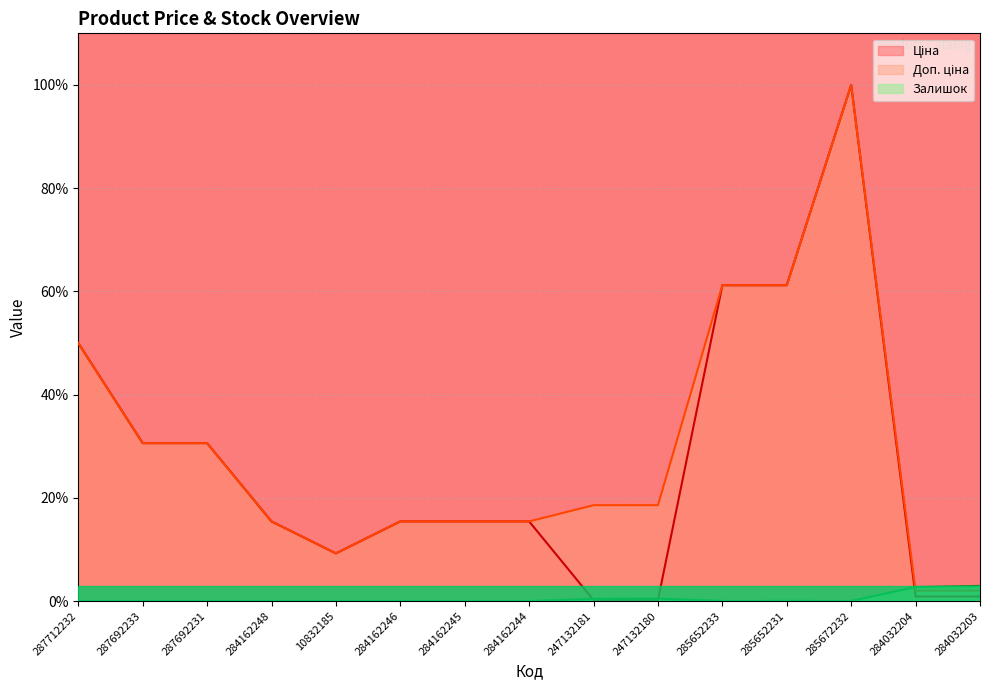

Which label corresponds to the smallest value in the chart?

287712232